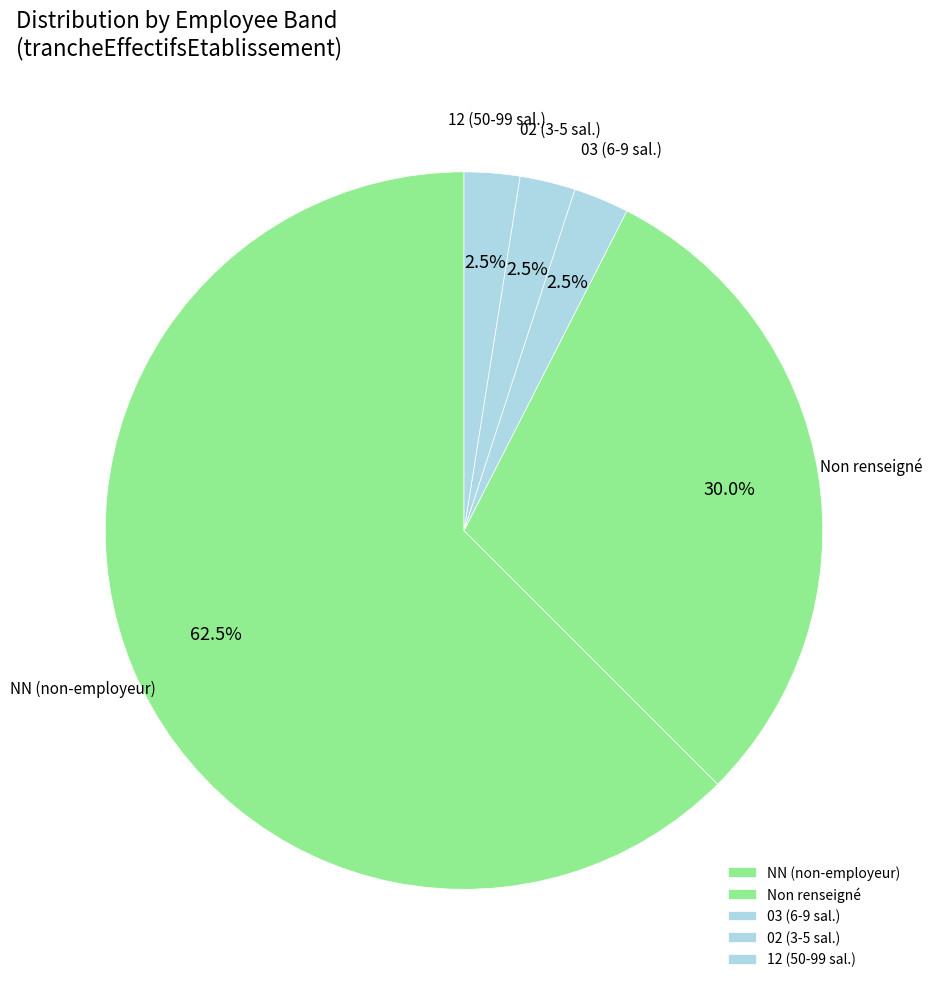

Which category has the biggest portion of the pie?

NN (non-employeur)